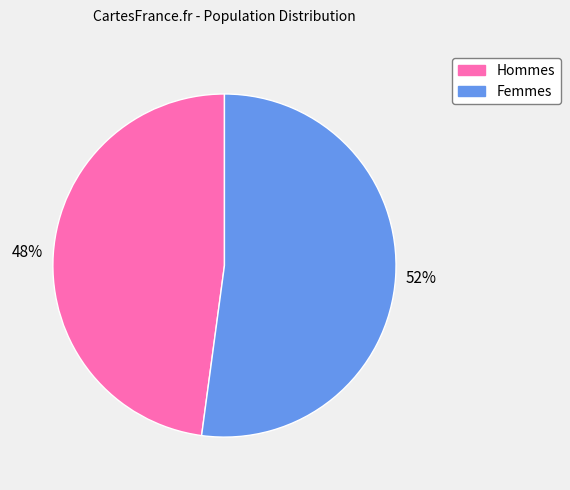

To the nearest percent, what is the difference between the largest and smallest slice percentages?

4%